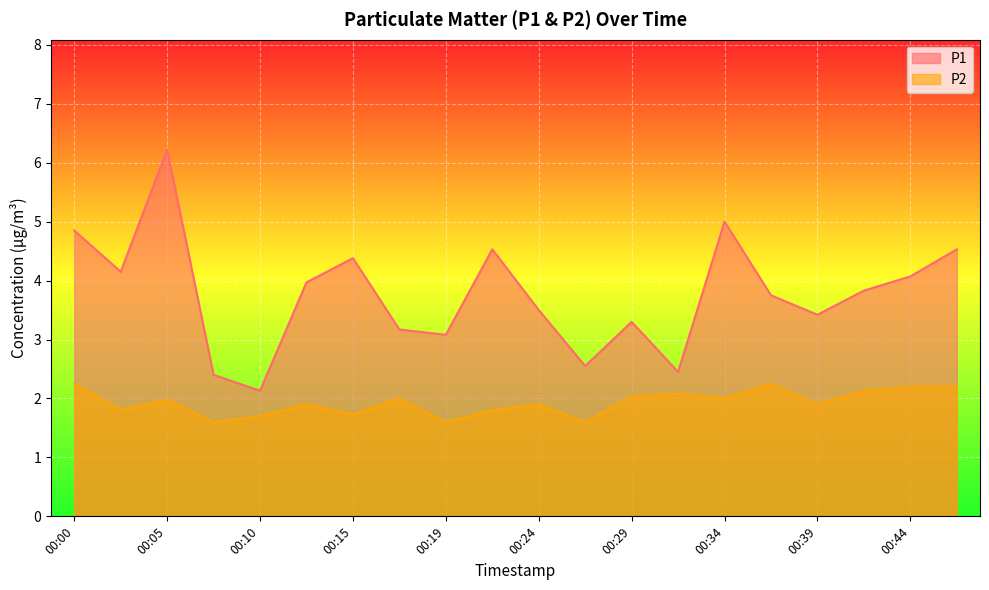

Is it true that P1 equals 4.1 at 00:44?

True